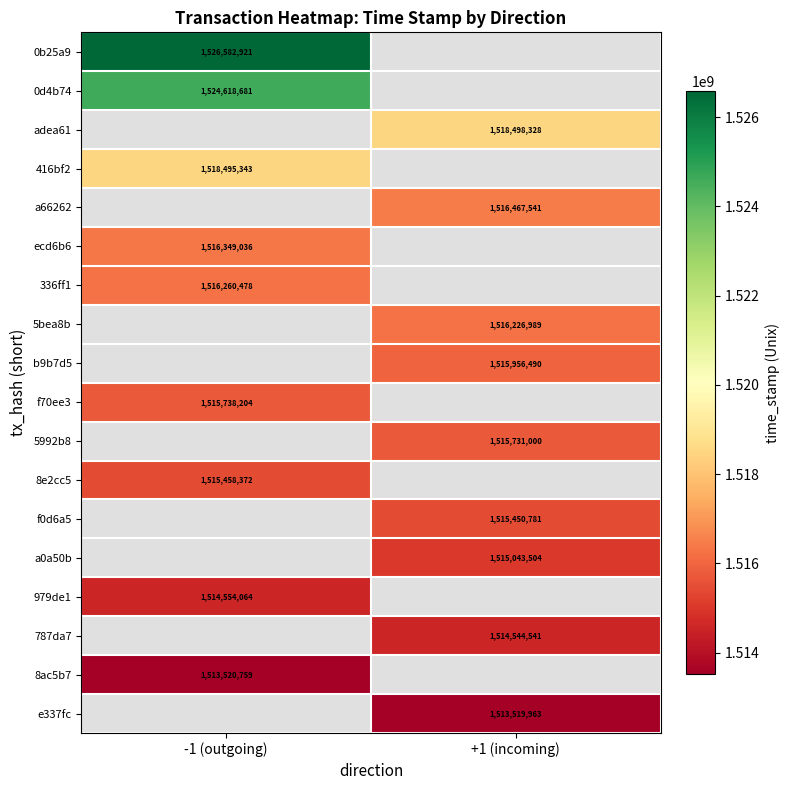

Is the value of 336ff1 at -1 (outgoing) greater than the value of e337fc at +1 (incoming)?

Yes